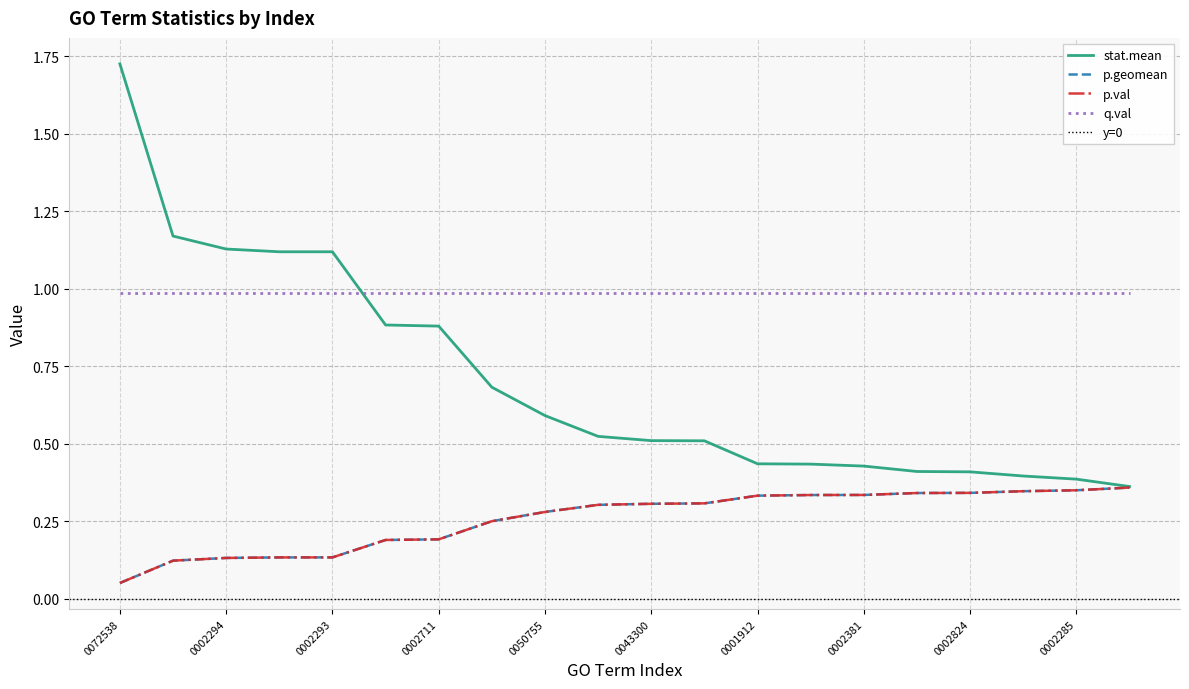

Read the p.geomean value at GO:0002292.

0.1